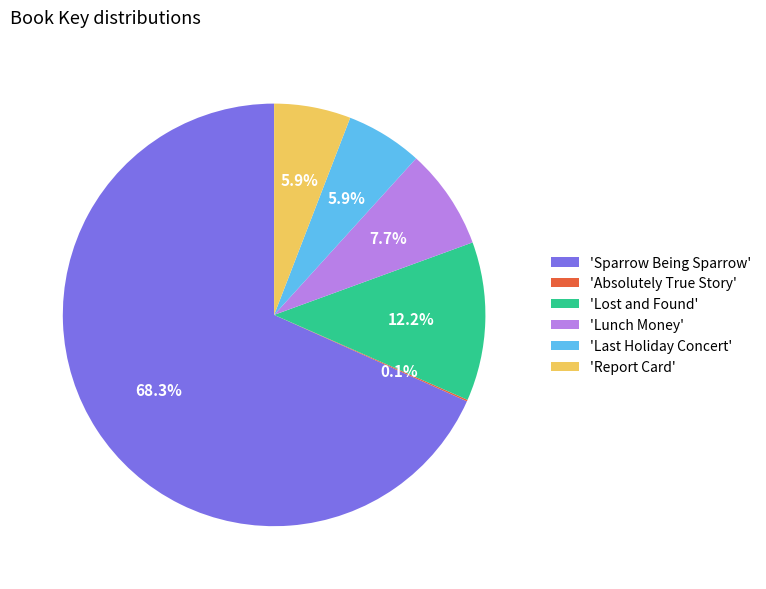

What percentage is NOT represented by 'Lost and Found'?

87.8%